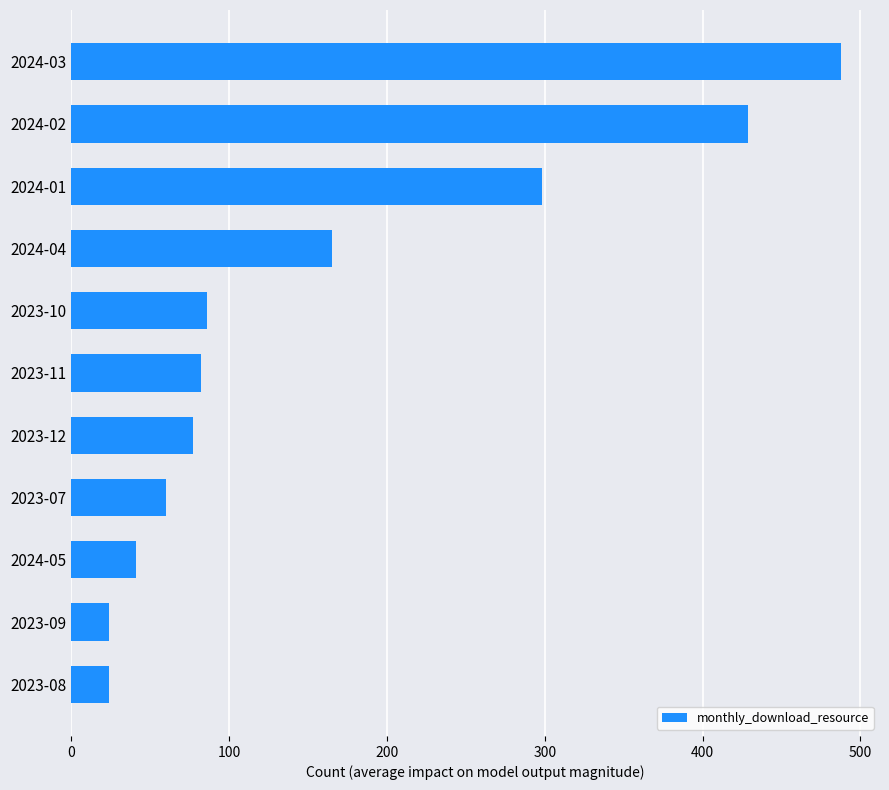

Reading bottom to top, what are all the values shown in this chart?

24	24	41	60	77	82	86	165	298	429	488